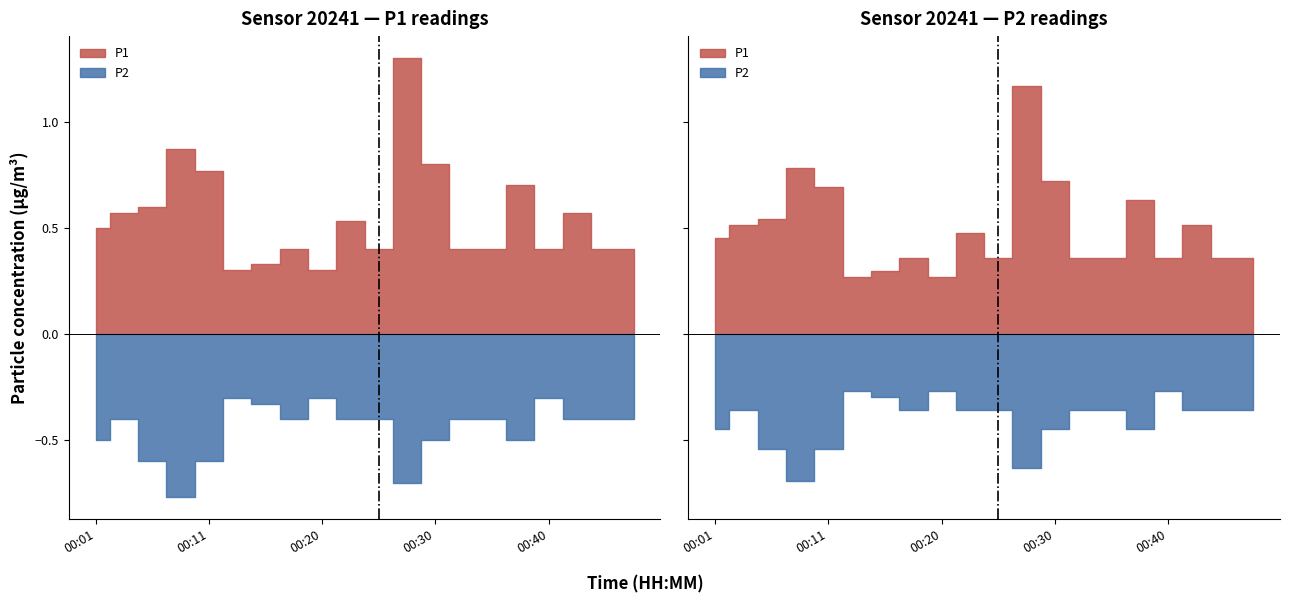

The value of P1 at 00:20 is 0.2. True or false?

False